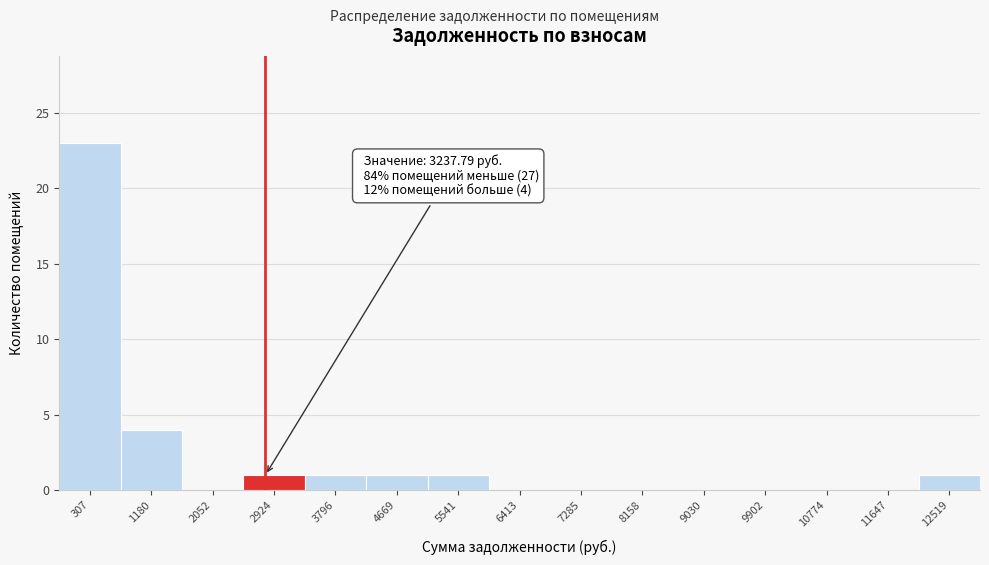

Reading right to left, what are all the values shown in this chart?

12519=1	11647=0	10774=0	9902=0	9030=0	8158=0	7285=0	6413=0	5541=1	4669=1	3796=1	2924=1	2052=0	1180=4	307=23